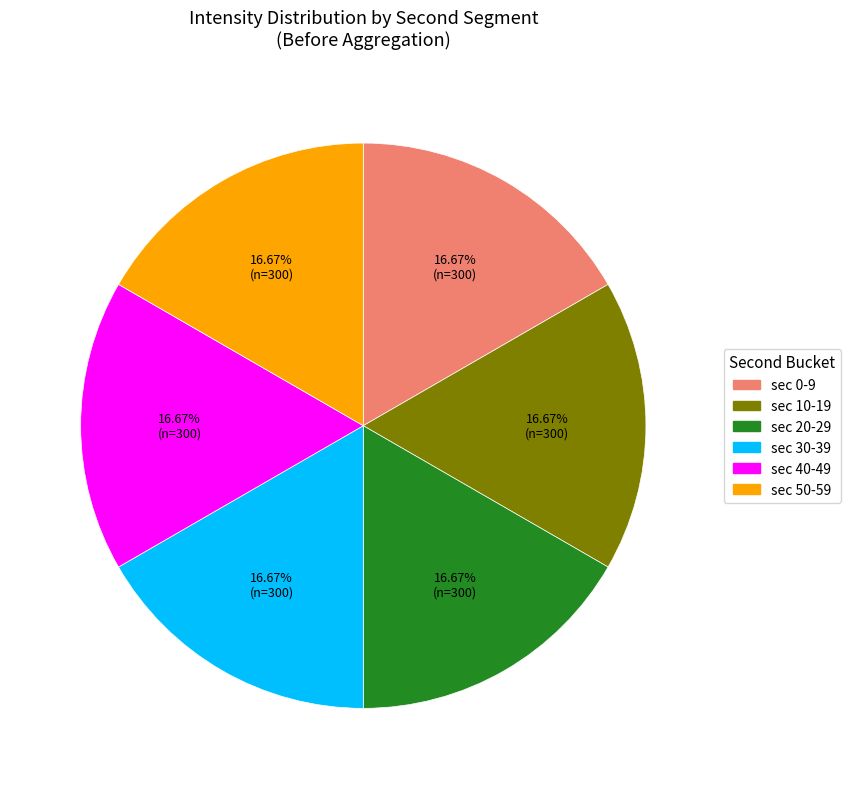

Does any single category account for the majority?

No